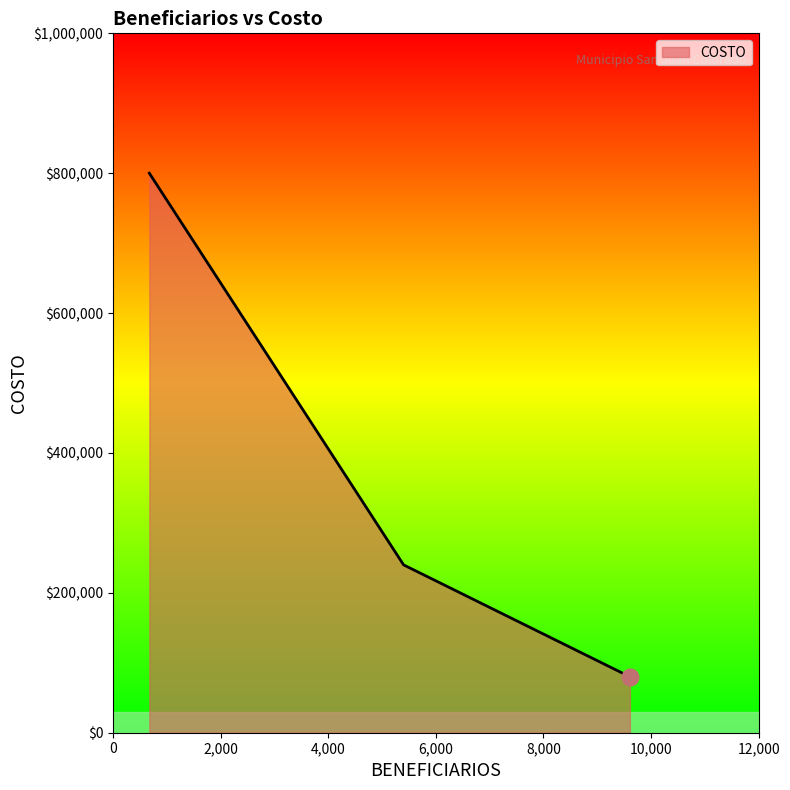

What is the average value?

373333